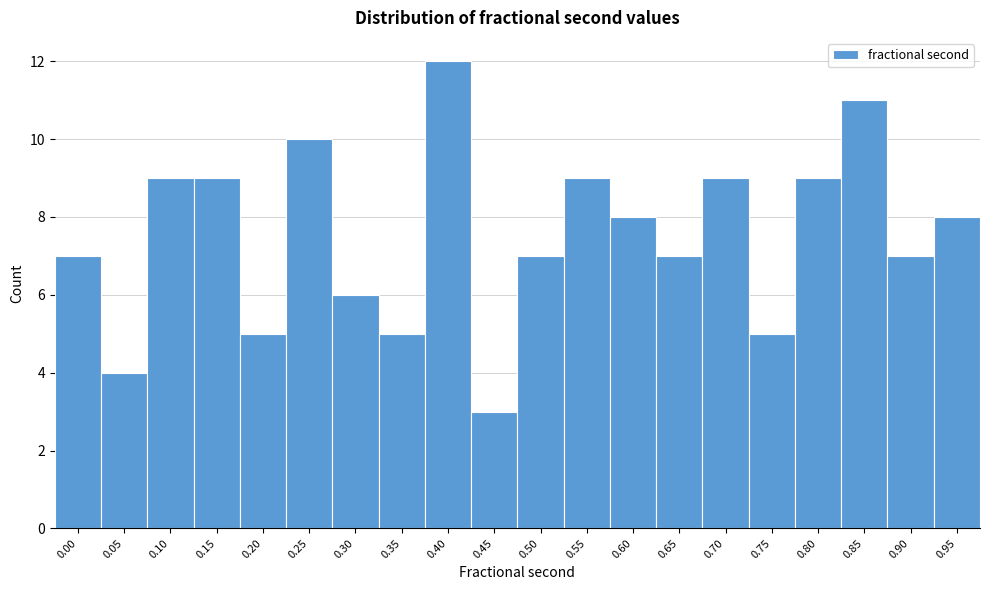

Reading left to right, what are all the values shown in this chart?

7	4	9	9	5	10	6	5	12	3	7	9	8	7	9	5	9	11	7	8